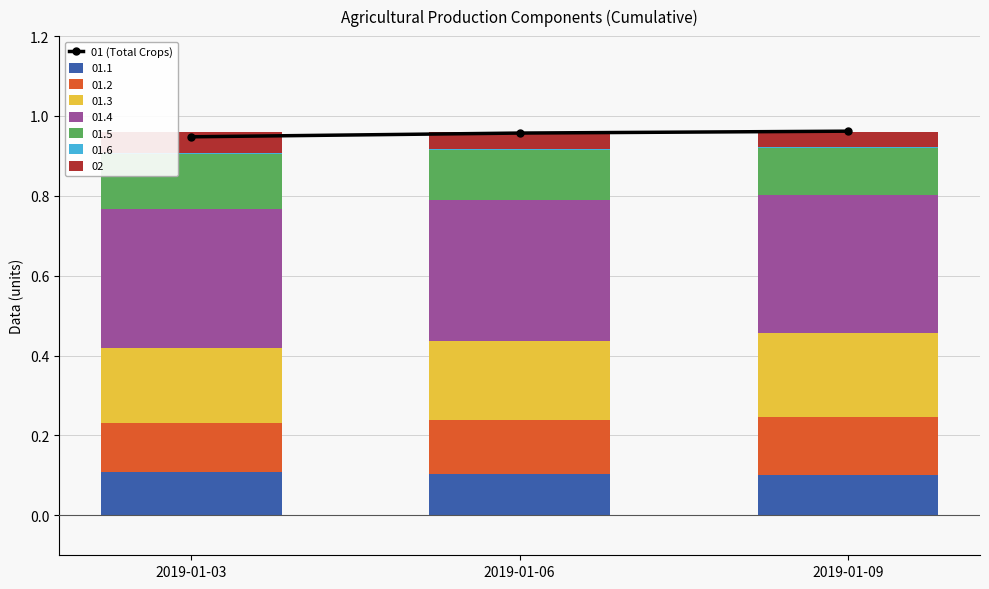

Are the bars grouped side by side (vs. stacked)?

No